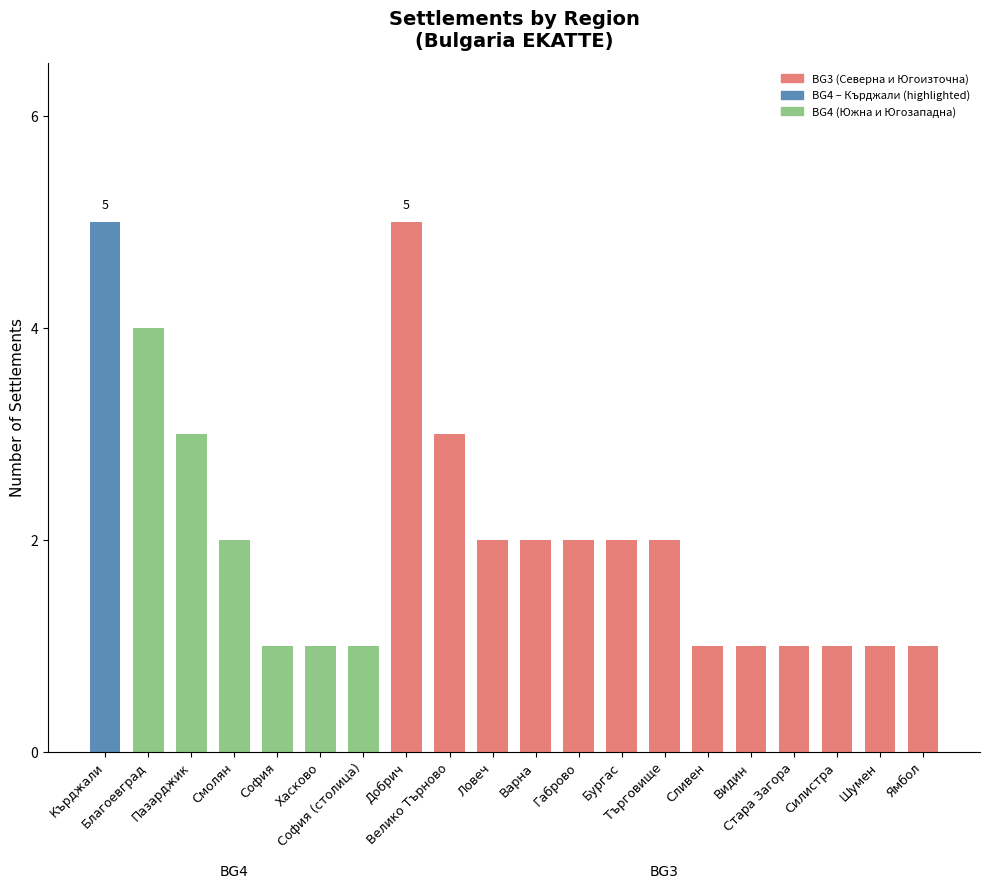

Does the chart contain any negative values?

No